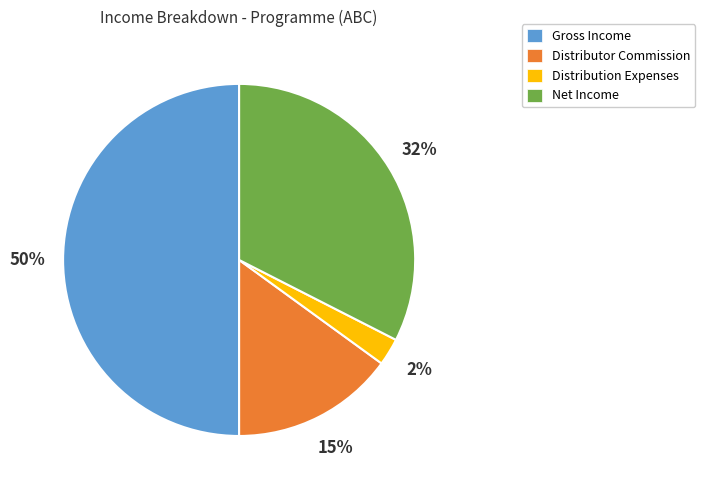

How many slices are in this pie chart?

4